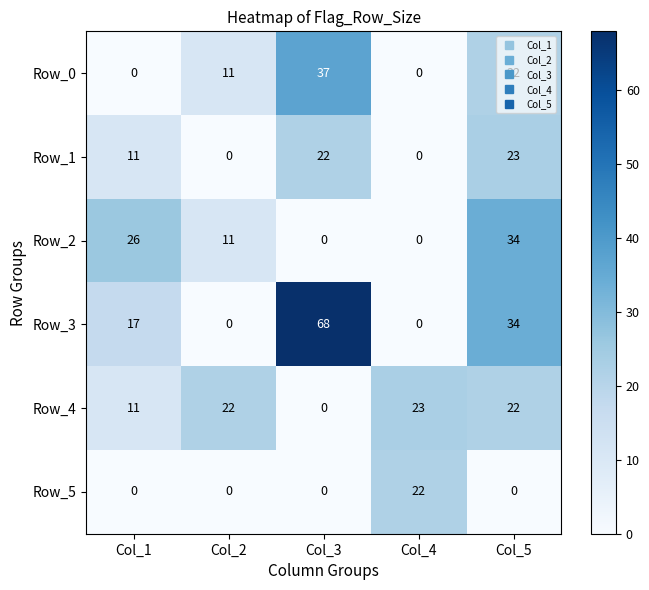

At which label is Row_0 closest to 18?

Col_5